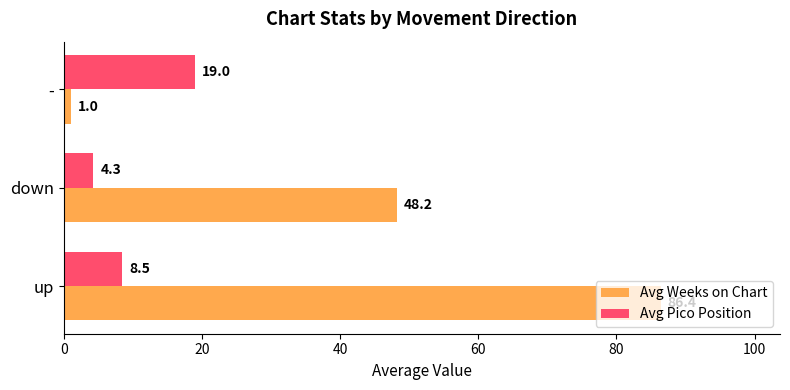

Which series changed the most between up and -?

Avg Weeks on Chart